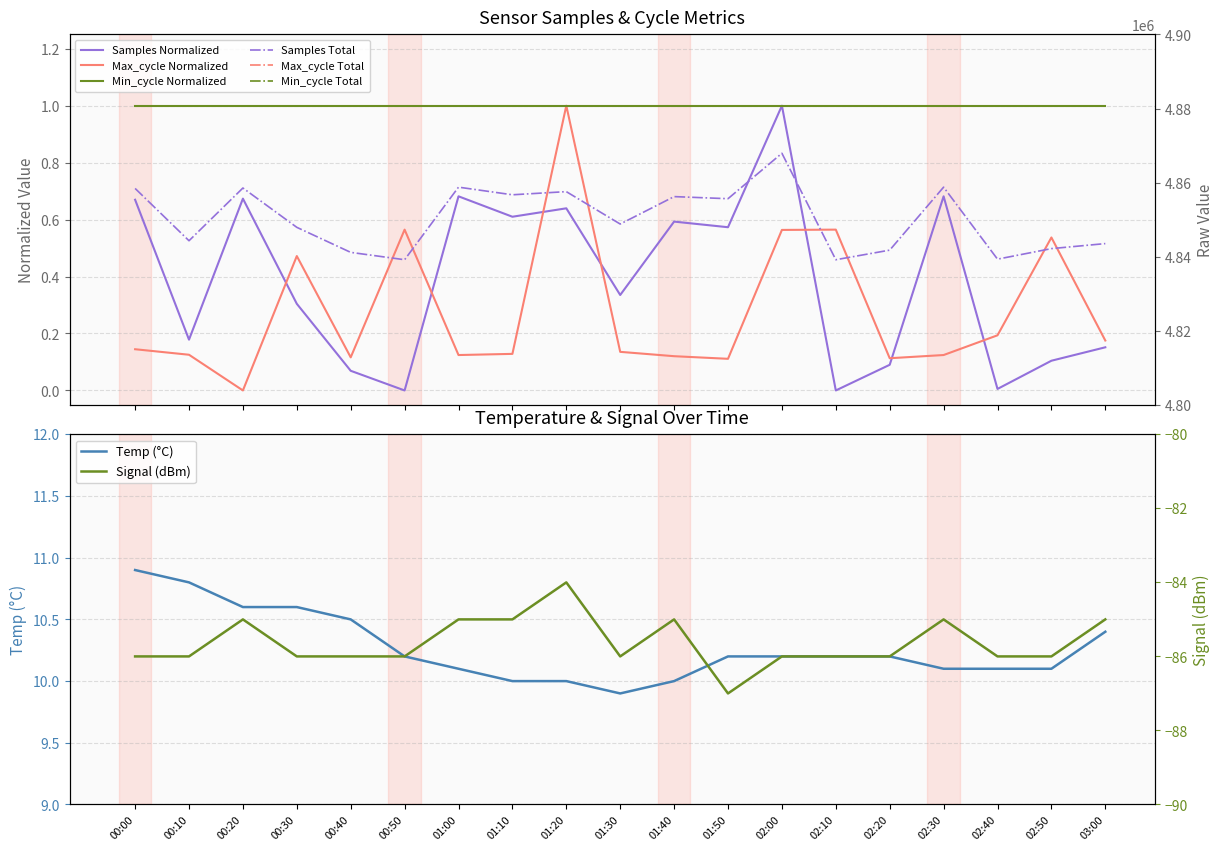

What is the maximum value for Max_cycle?

1.0